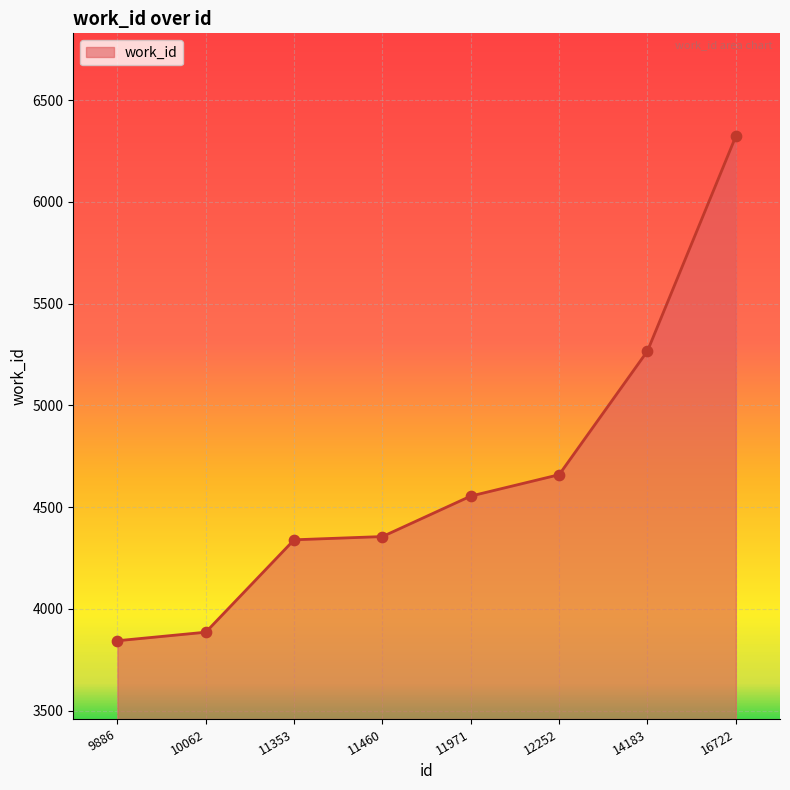

Between 10062 and 11353, which is larger?

11353